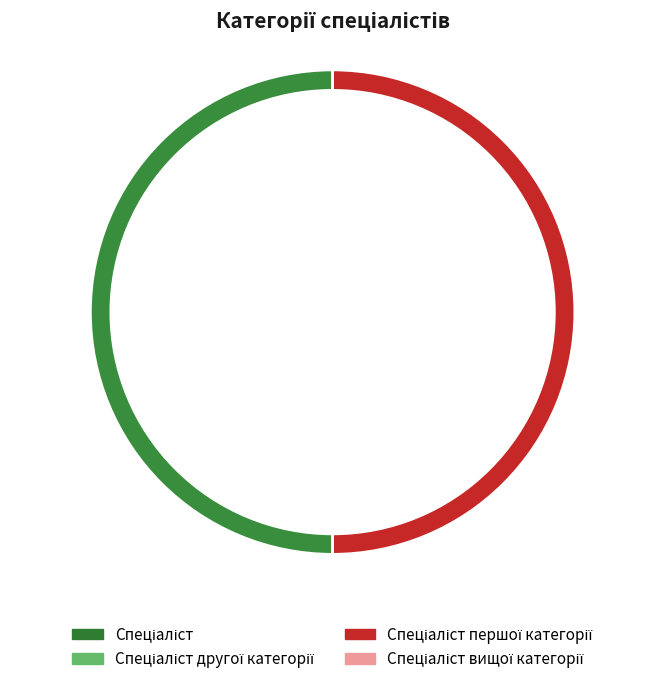

Between Спеціаліст першої категорії and Спеціаліст другої категорії, which is larger?

Спеціаліст першої категорії